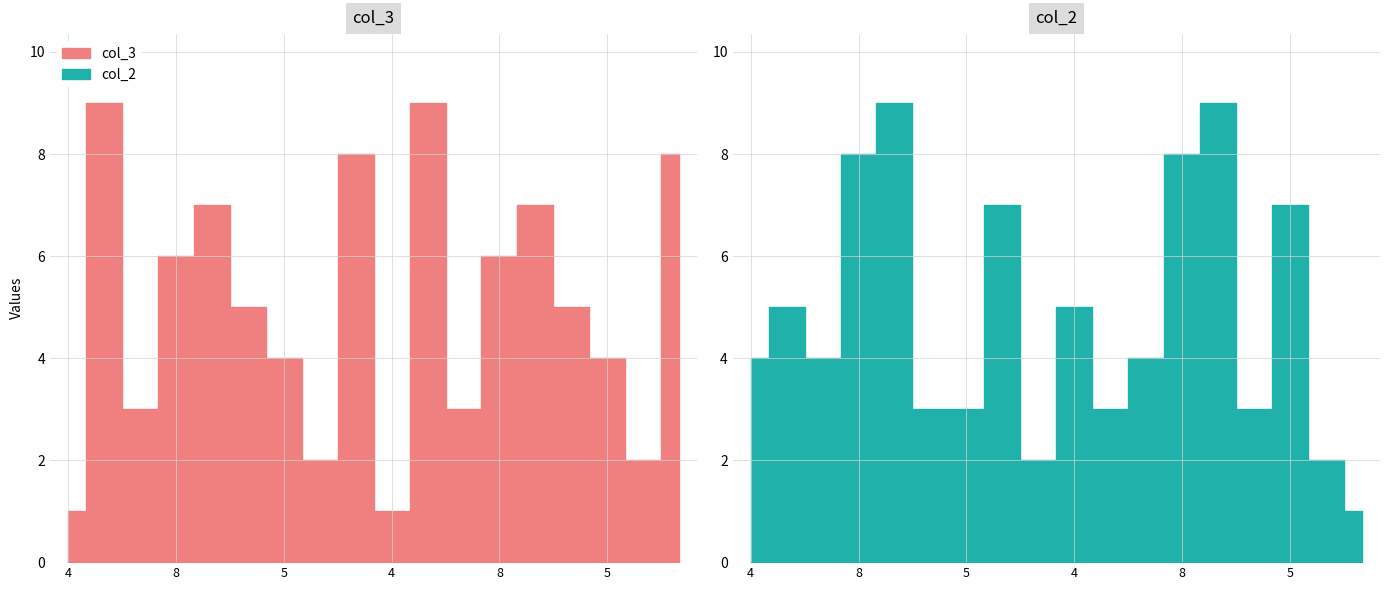

What is the difference between the col_2 values at 8 and 5?

1